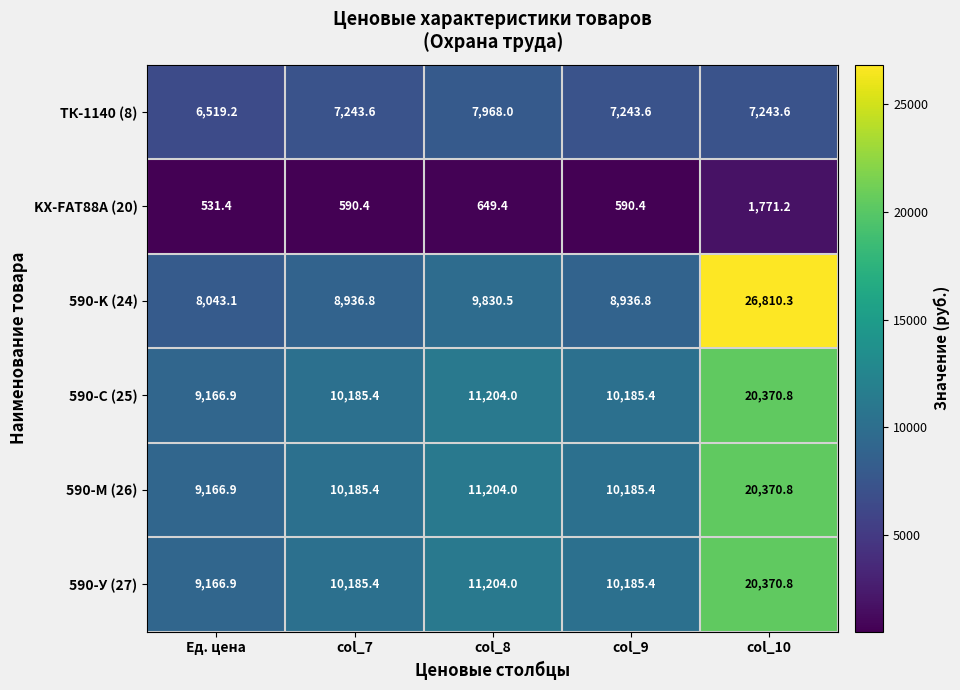

At which category is the sum across all series the highest?

col_10